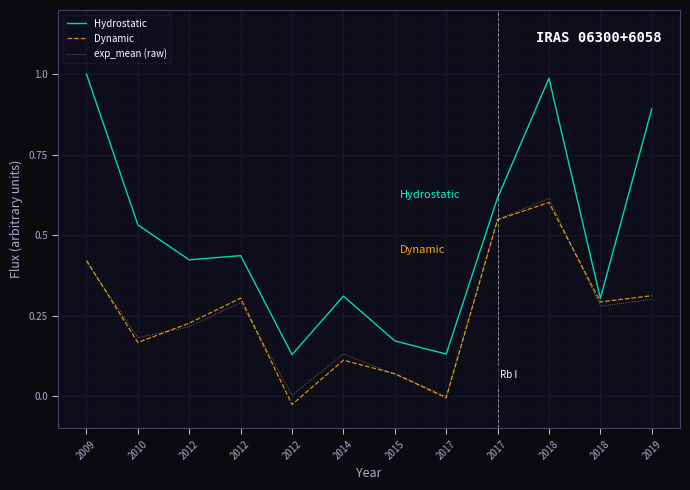

What are all the series names shown in the legend?

Hydrostatic, Dynamic, exp_mean (raw)